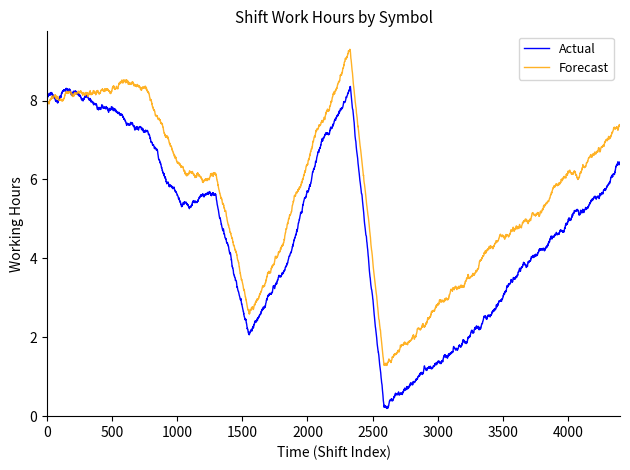

List the series in order of their overall mean, lowest first.

Actual, Forecast